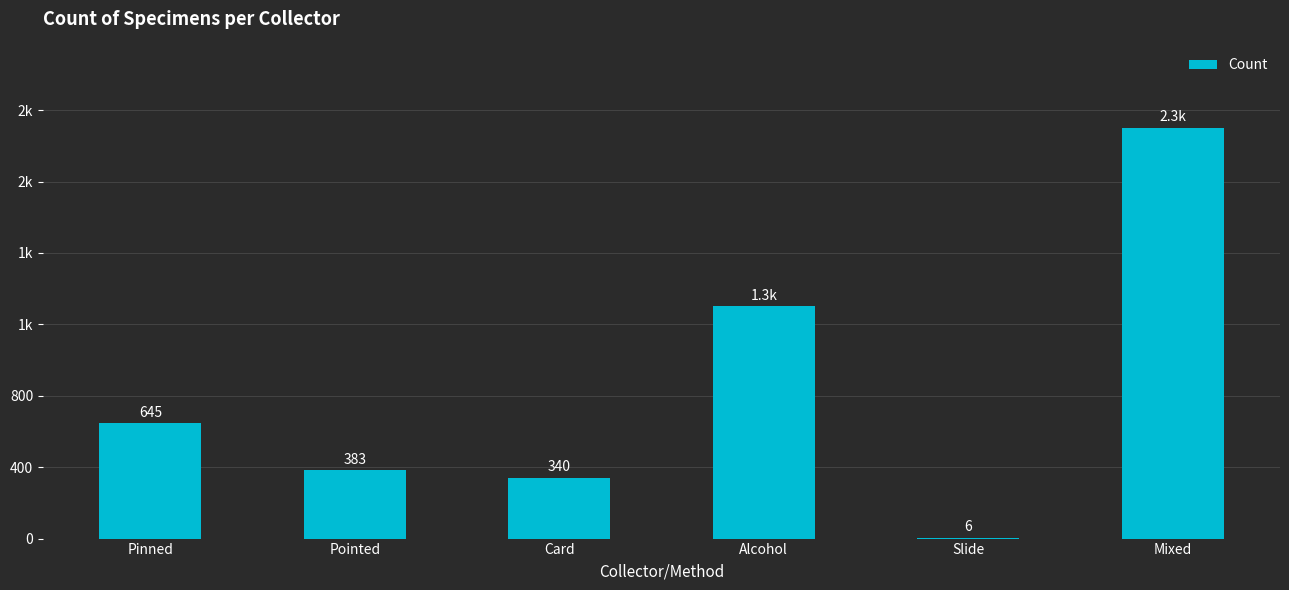

Are the bars horizontal?

No